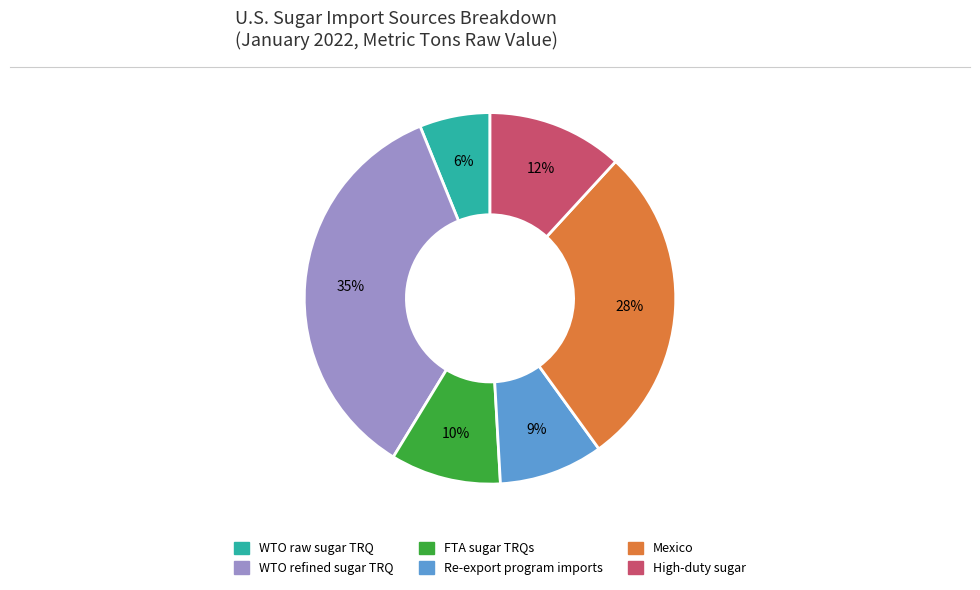

To the nearest percent, what portion does Re-export program imports represent?

9%